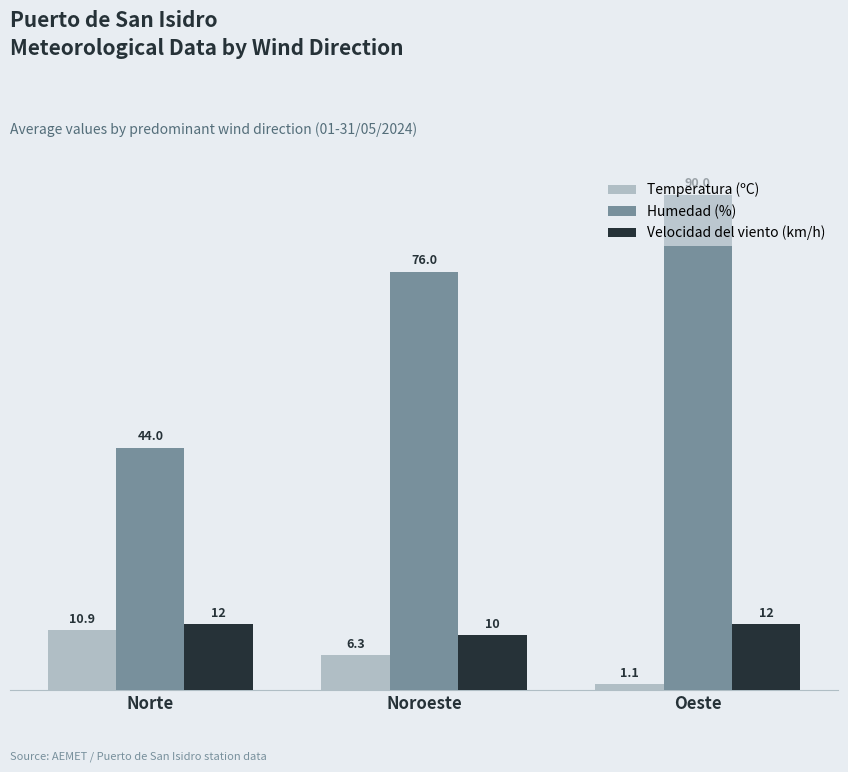

What is the label of the 3rd bar from the right?

Norte